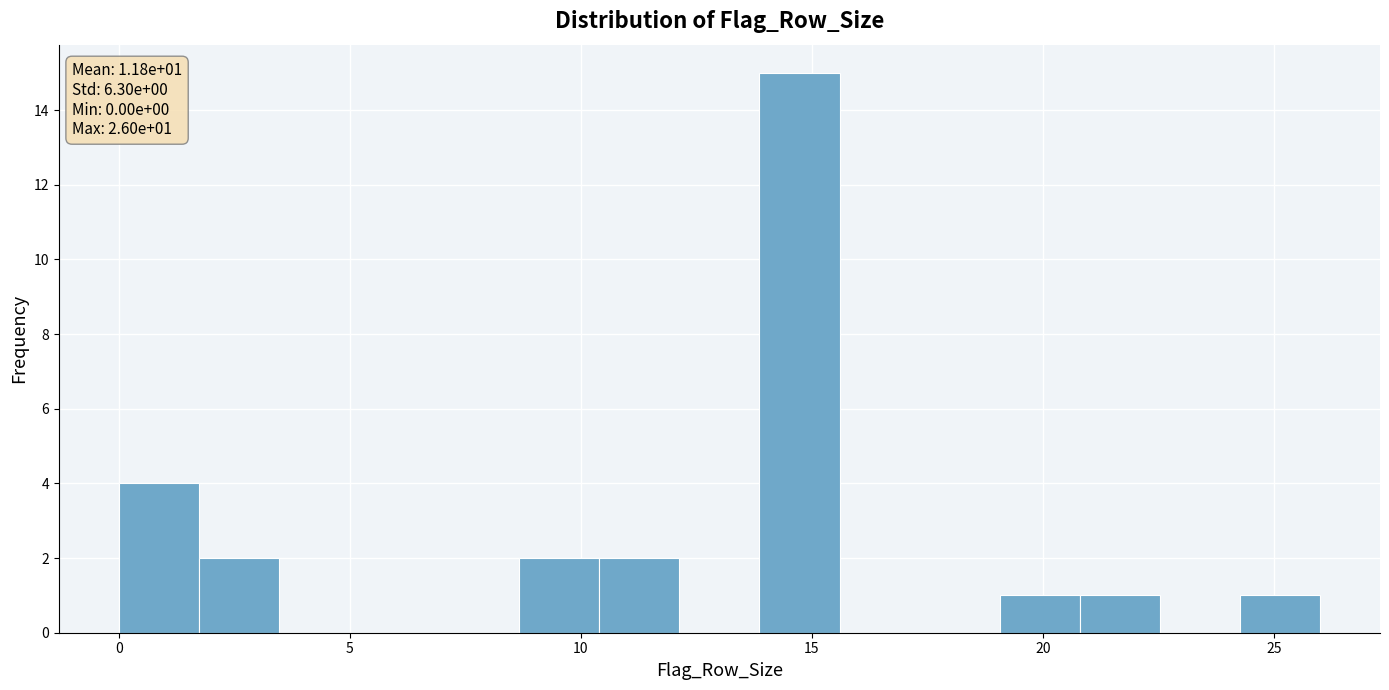

Read against the x-axis, roughly where is the centre of the tallest bar?

14.5